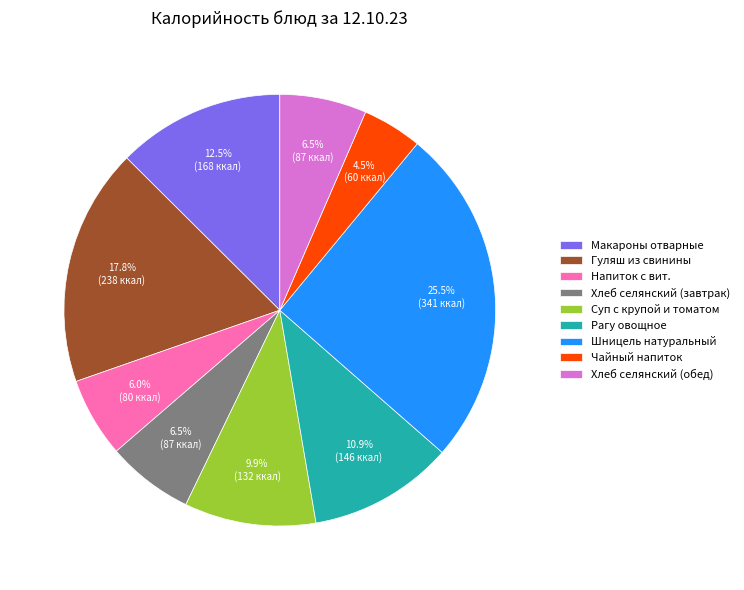

The Чайный напиток slice represents 14% of the pie. True or false?

False